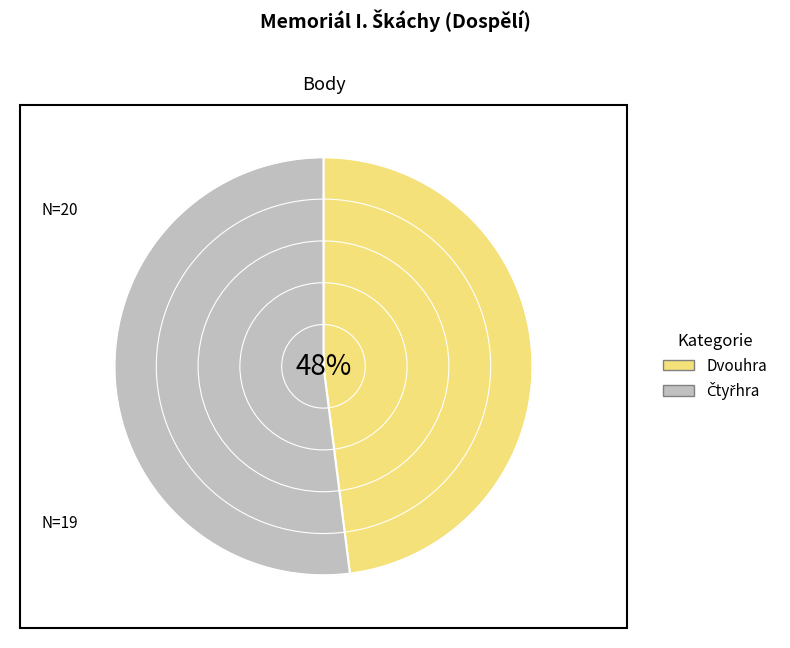

True or false: Němcová Nela accounts for 11% of the total.

False